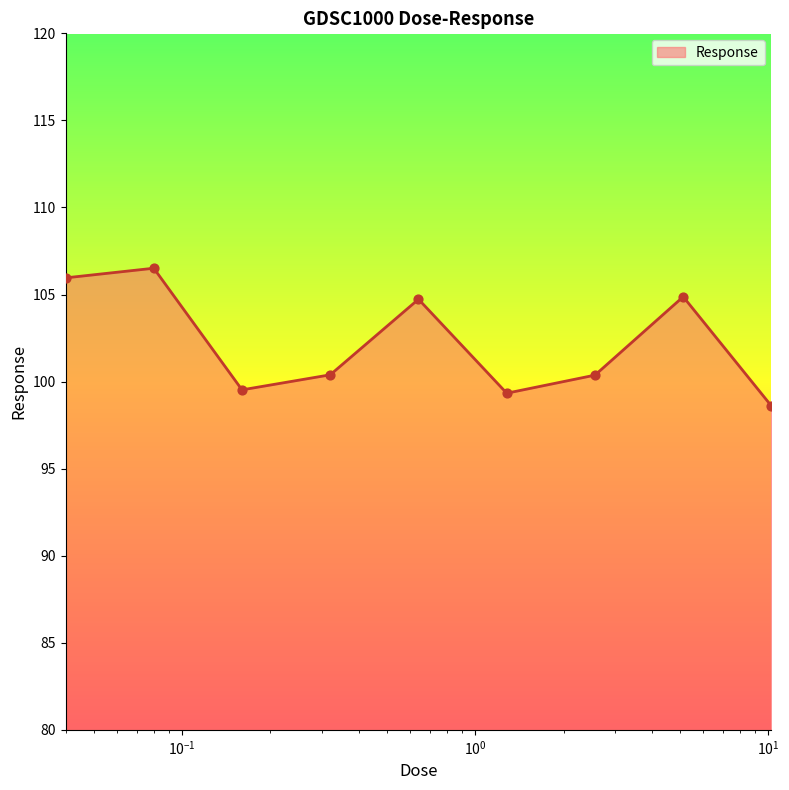

What is the greatest value displayed?

106.5